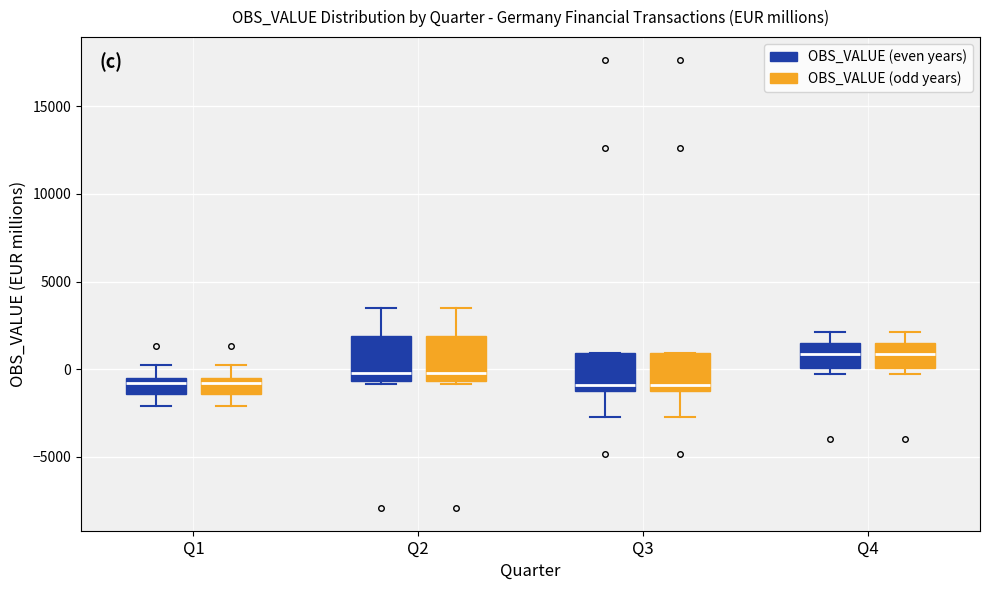

Reading left to right, read every box against the y-axis: the position of its median line, the range the box covers, and the ends of its whiskers. The values are not printed on the chart, so give them approximately, as read against the axis.

Q1 (OBS_VALUE (even years)): median -1000, box -1500 to -500, whiskers -2000 to 500
Q1 (OBS_VALUE (odd years)): median -1000, box -1500 to -500, whiskers -2000 to 500
Q2 (OBS_VALUE (even years)): median 0, box -500 to 2000, whiskers -1000 to 3500
Q2 (OBS_VALUE (odd years)): median 0, box -500 to 2000, whiskers -1000 to 3500
Q3 (OBS_VALUE (even years)): median -1000, box -1500 to 1000, whiskers -2500 to 1000
Q3 (OBS_VALUE (odd years)): median -1000, box -1500 to 1000, whiskers -2500 to 1000
Q4 (OBS_VALUE (even years)): median 1000, box 0 to 1500, whiskers -500 to 2000
Q4 (OBS_VALUE (odd years)): median 1000, box 0 to 1500, whiskers -500 to 2000